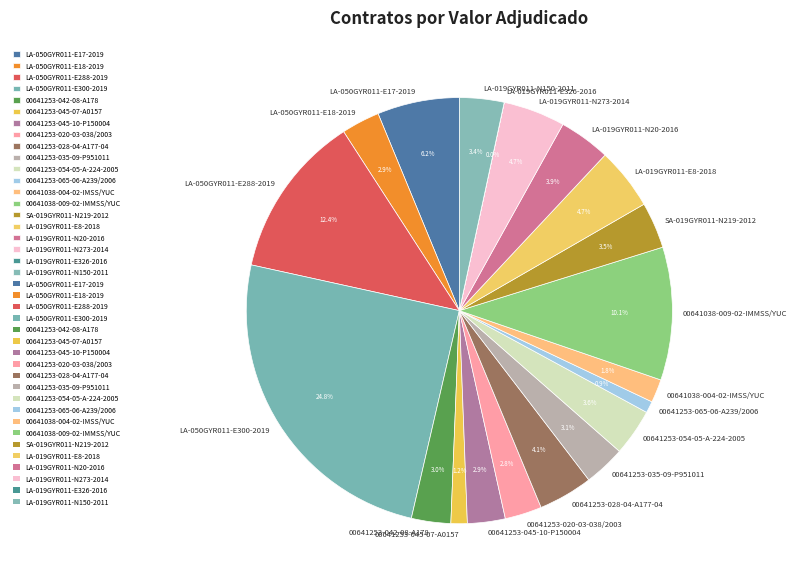

Which category has the biggest portion of the pie?

LA-050GYR011-E300-2019